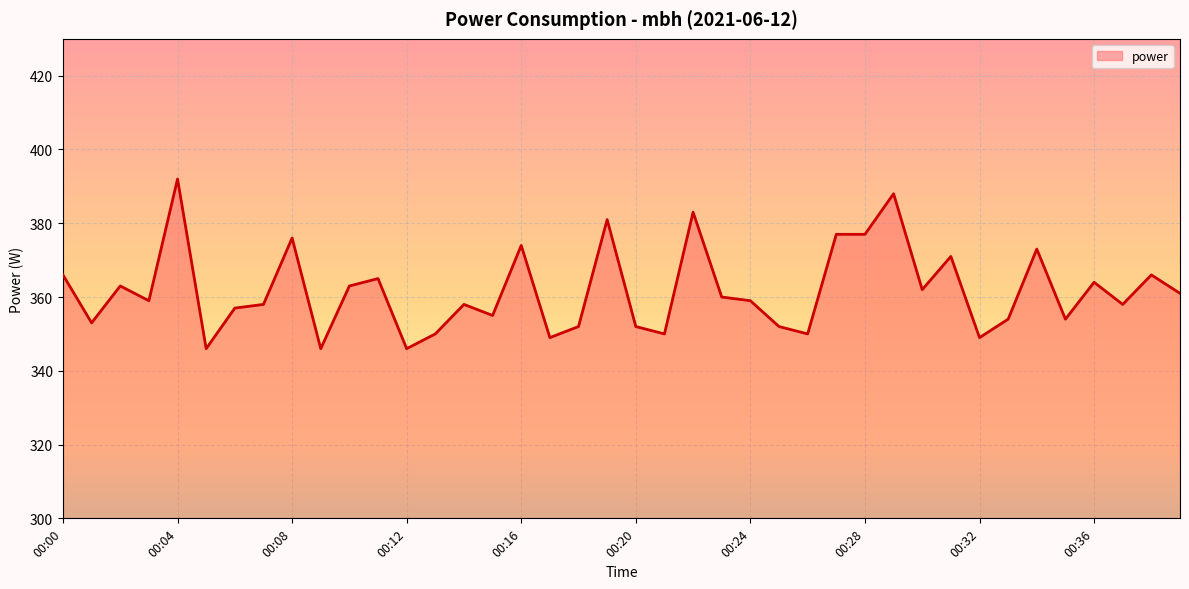

What is the difference between the maximum and minimum values?

46